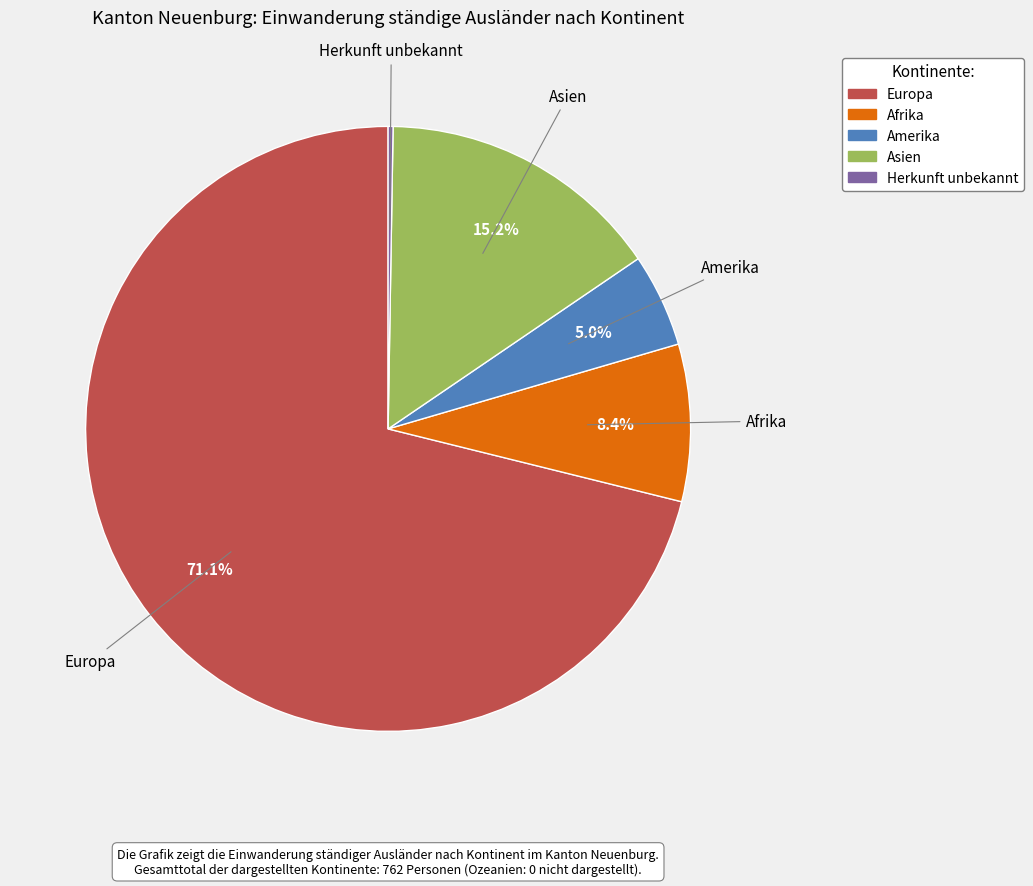

What percentage is the Afrika slice, to the nearest percent?

8%